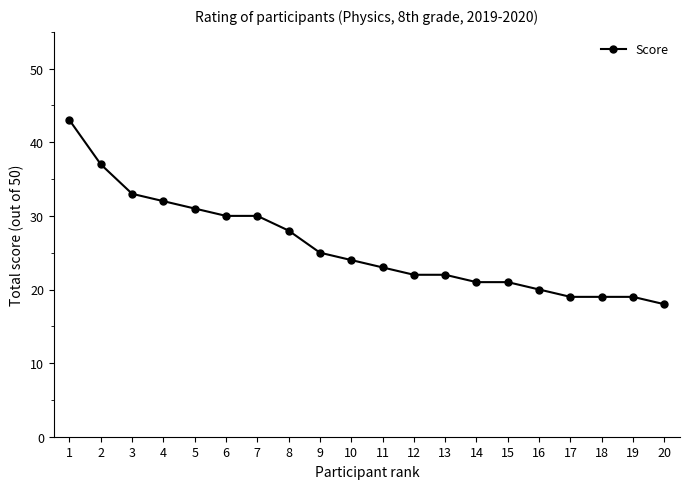

Read the value at 12, to the nearest 10.

20